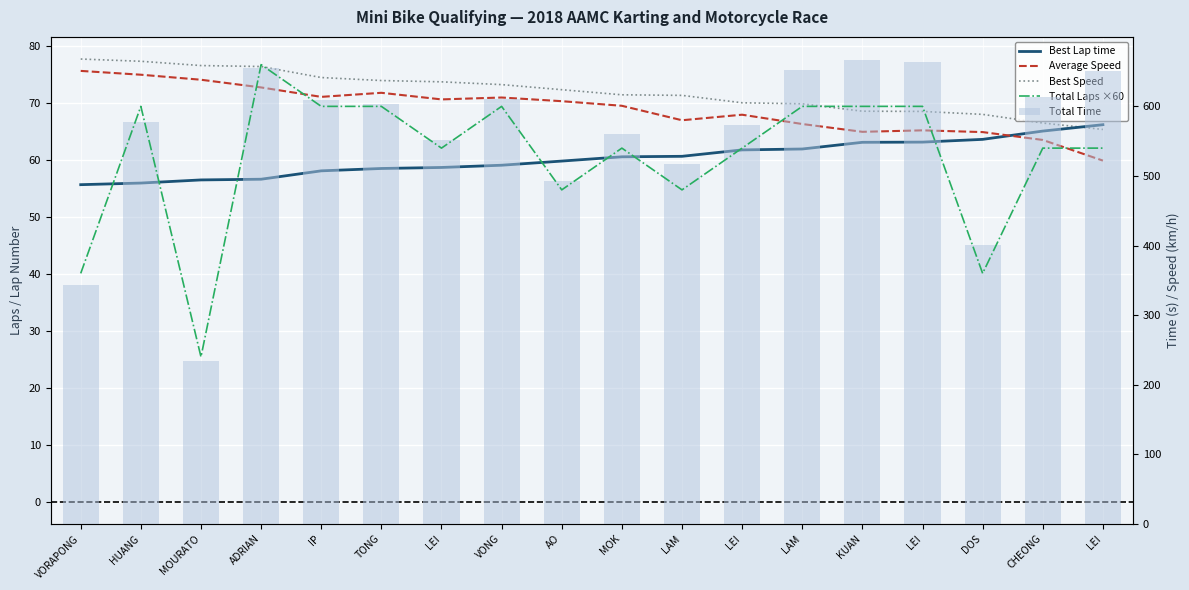

What is the difference between the maximum and minimum values in the Total Laps ×60 series?

420.0